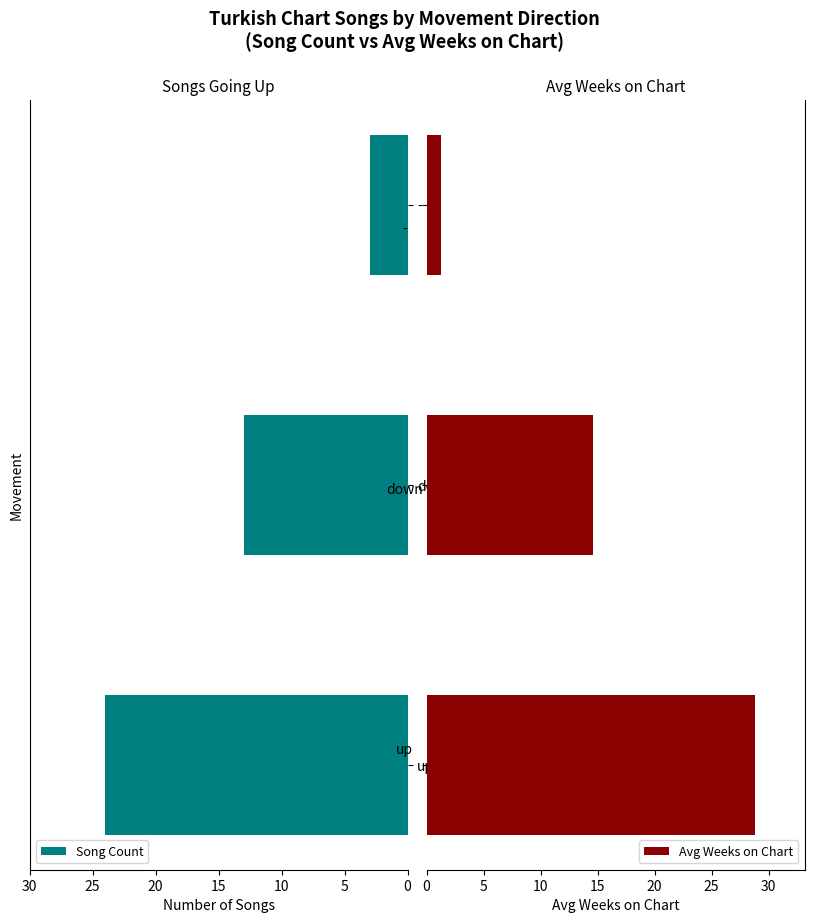

What is the sum of all Song Count values?

40